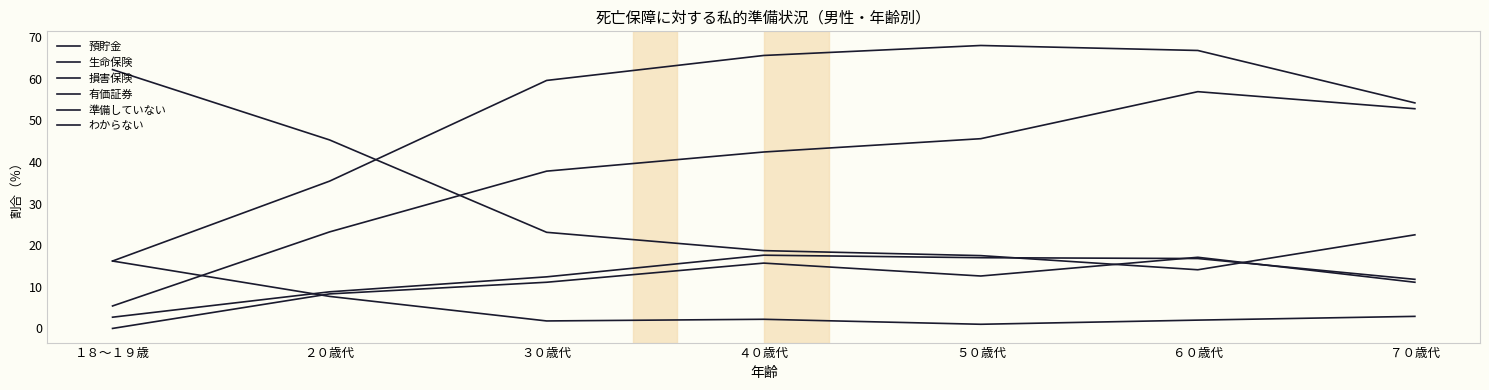

What is the average value of the 損害保険 series?

12.4